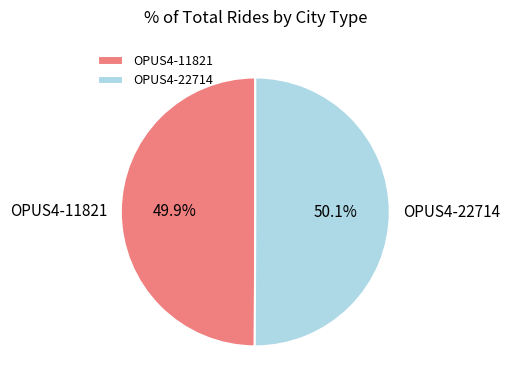

Is there any slice that represents more than half of the pie?

Yes